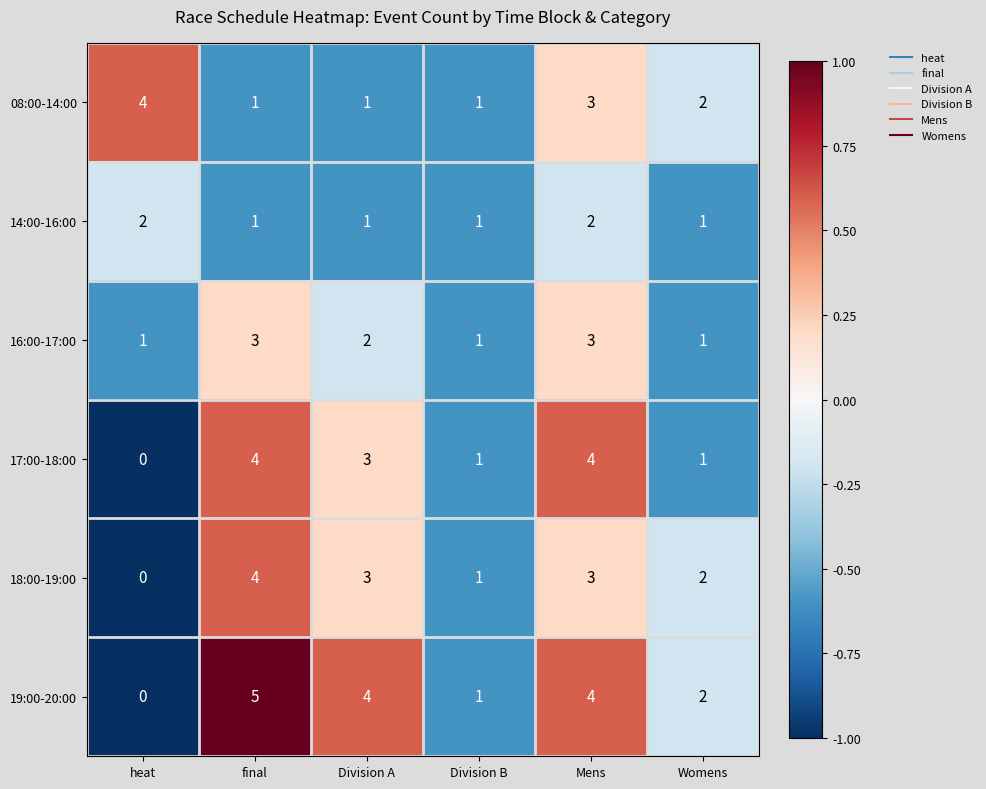

Between final and Mens, which series saw the biggest shift?

08:00-14:00